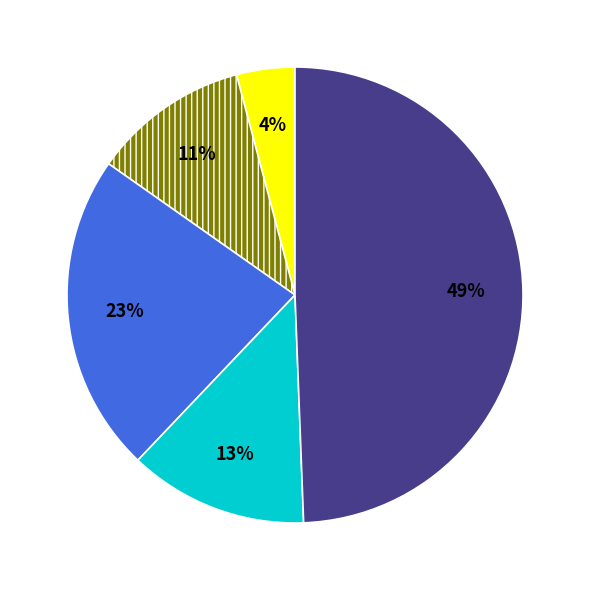

To the nearest percent, what is the average slice percentage?

20%